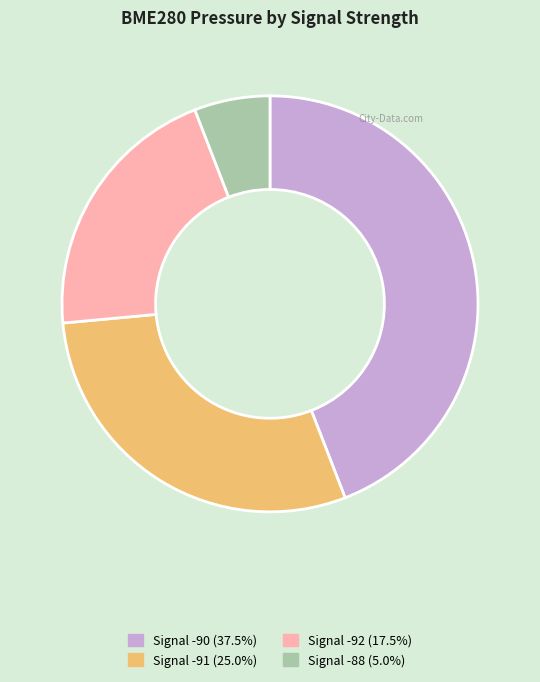

Is there any slice that represents more than half of the pie?

No